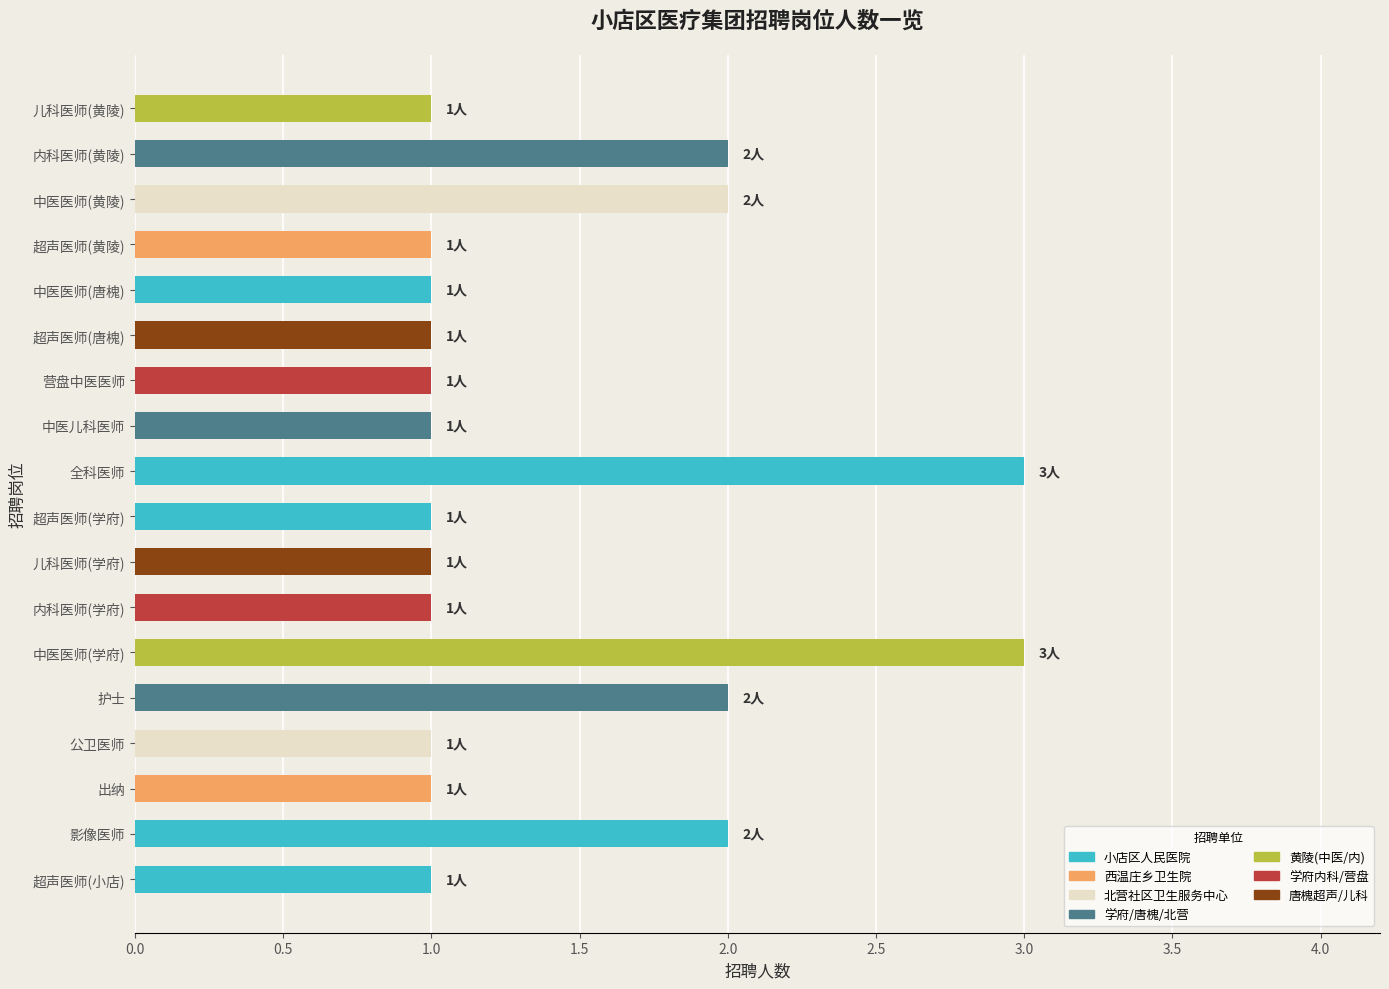

What is the approximate value at 全科医师?

3